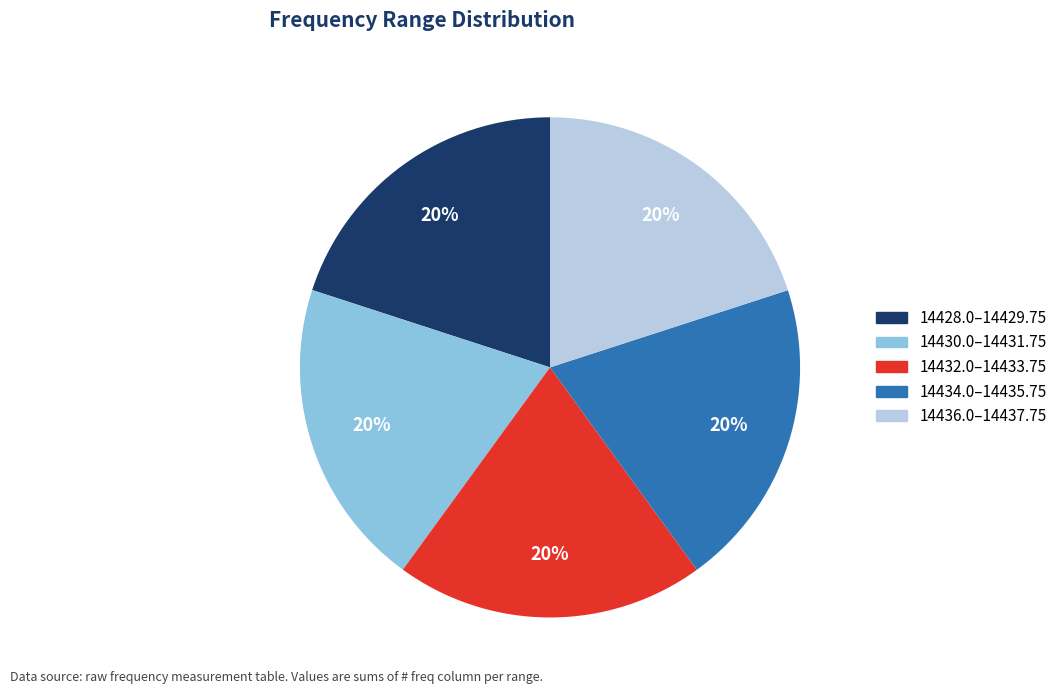

What is the ratio of the value at 14430.0–14431.75 to the value at 14428.0–14429.75?

1.0